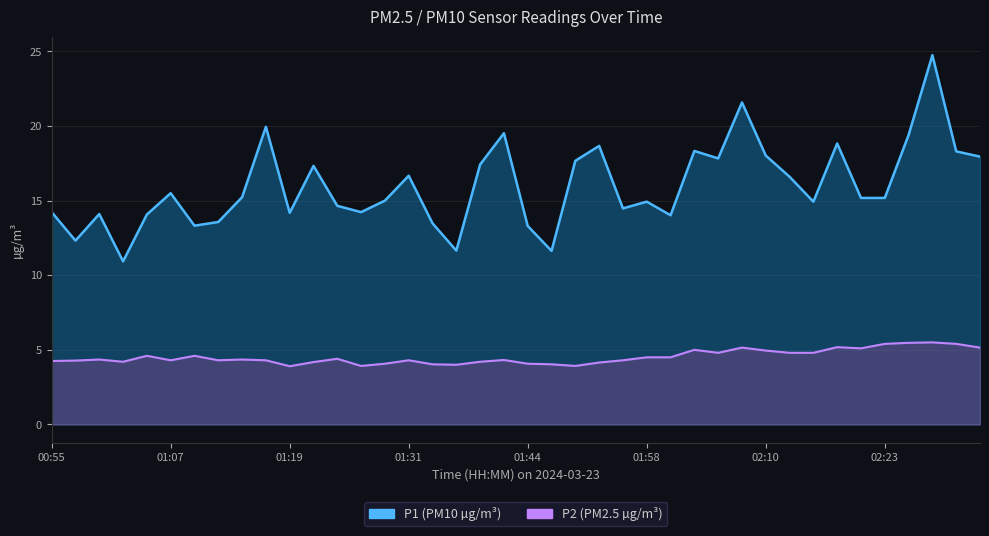

How many lines are shown in the chart?

2